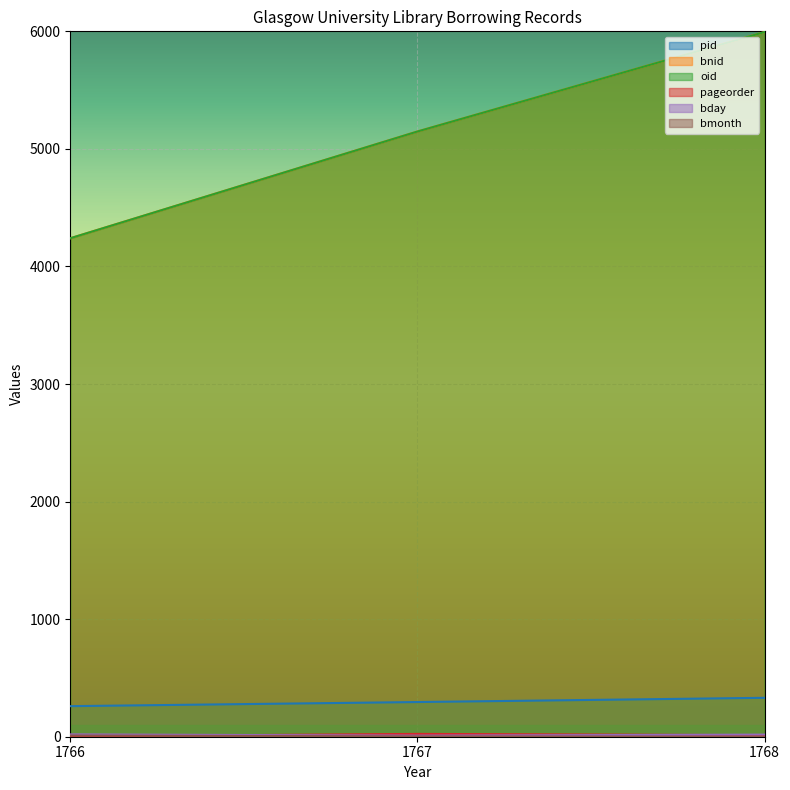

True or false: bmonth has a value of 2 at 1768.

False